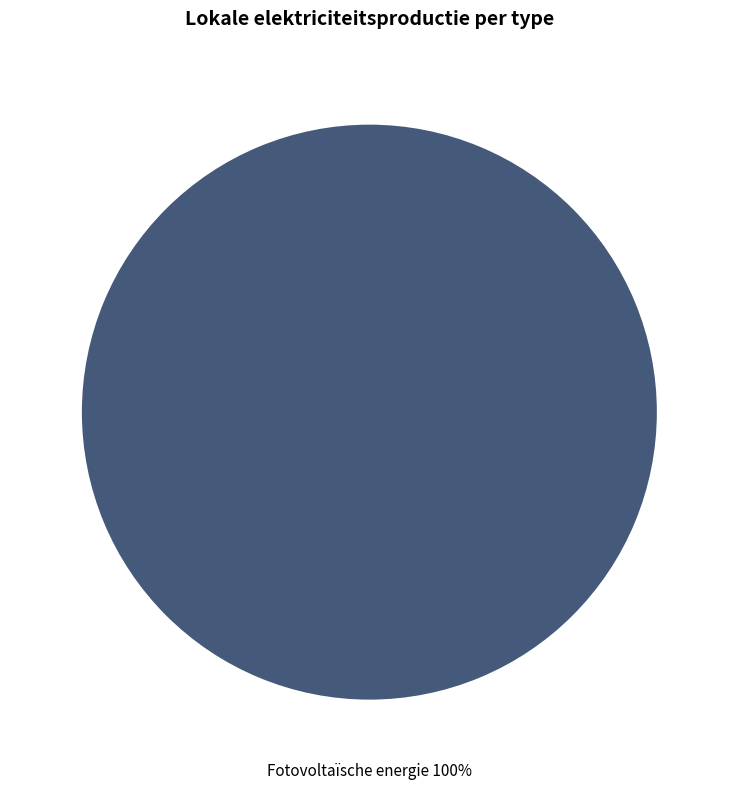

Does any single category account for the majority?

Yes